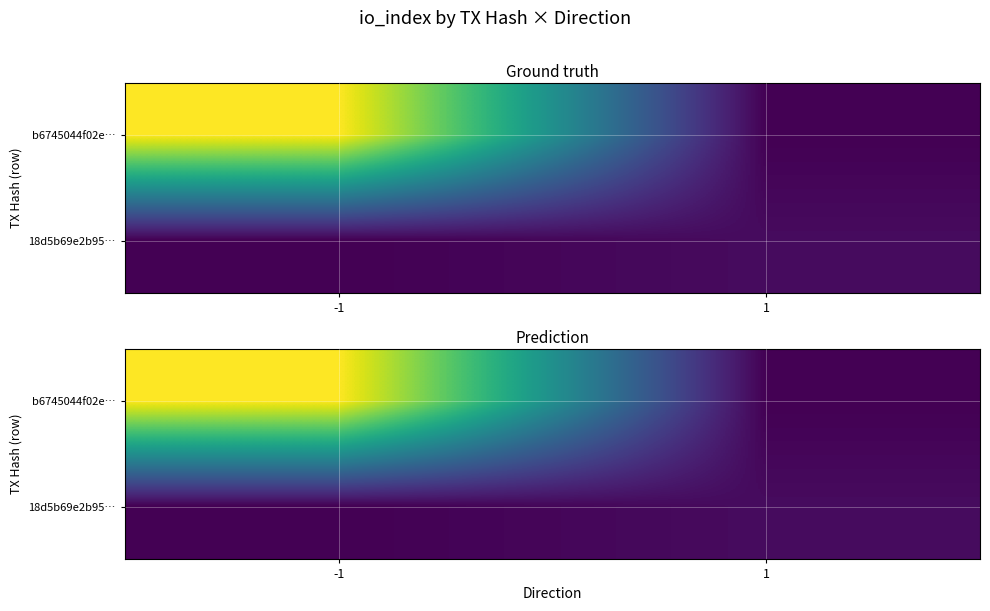

True or false: b6745044f02e… has a value of -47 at 1.

False